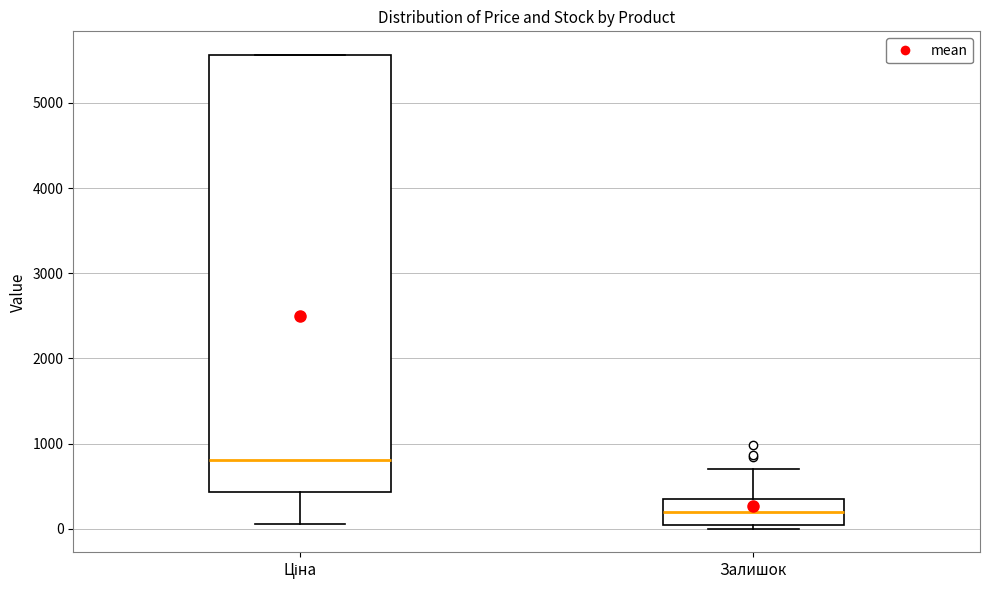

Where is the lower edge of the box for Залишок on the y-axis? The values are not printed on the chart, so give them approximately, as read against the axis.

0